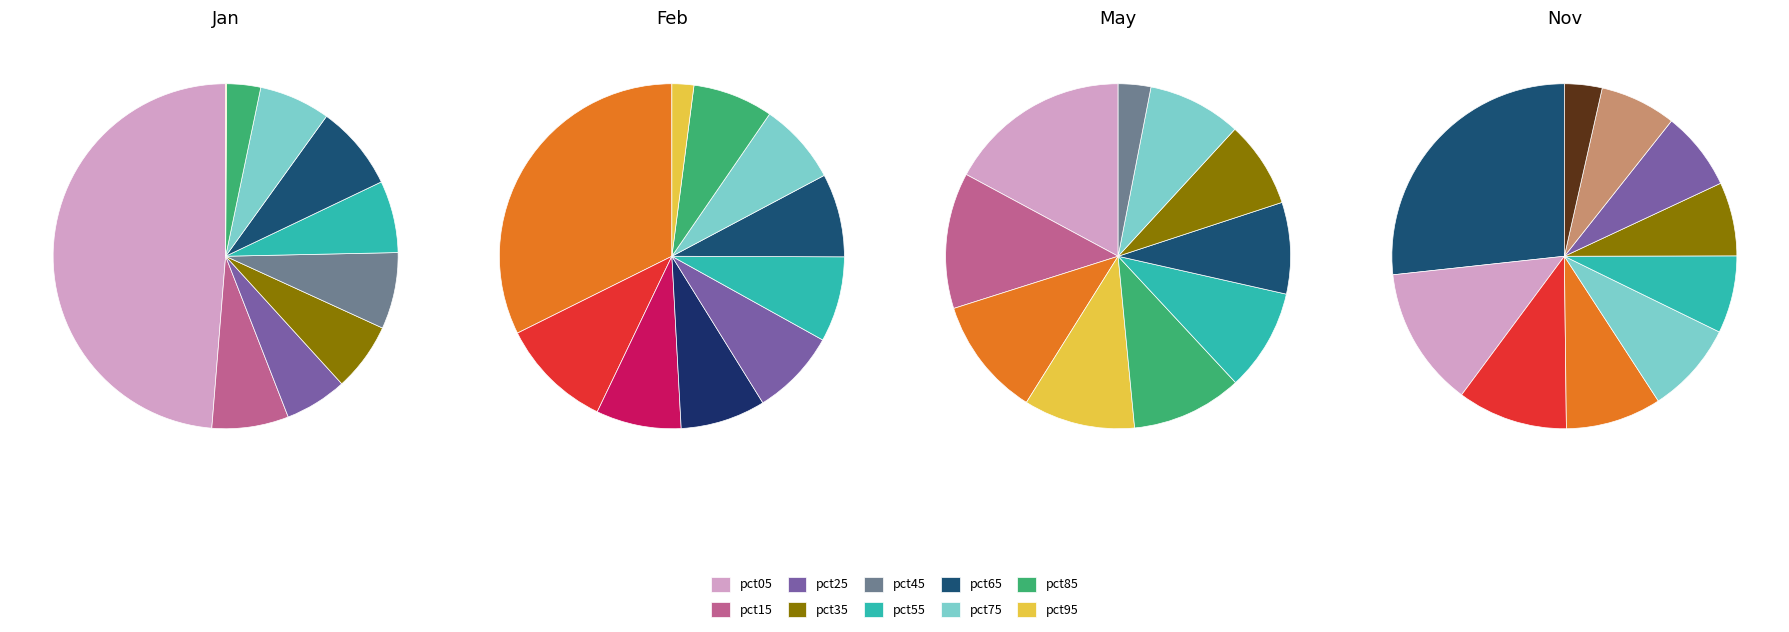

Is it true that pct35 is 25% of the pie?

False